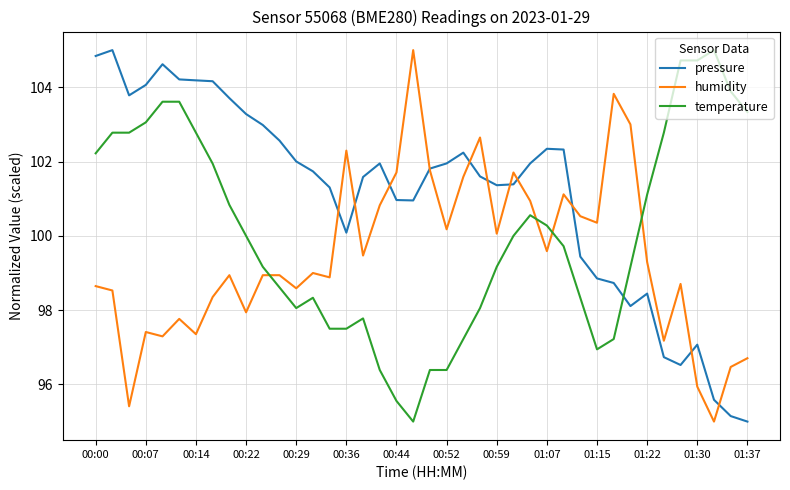

True or false: temperature and pressure cross at least once.

True